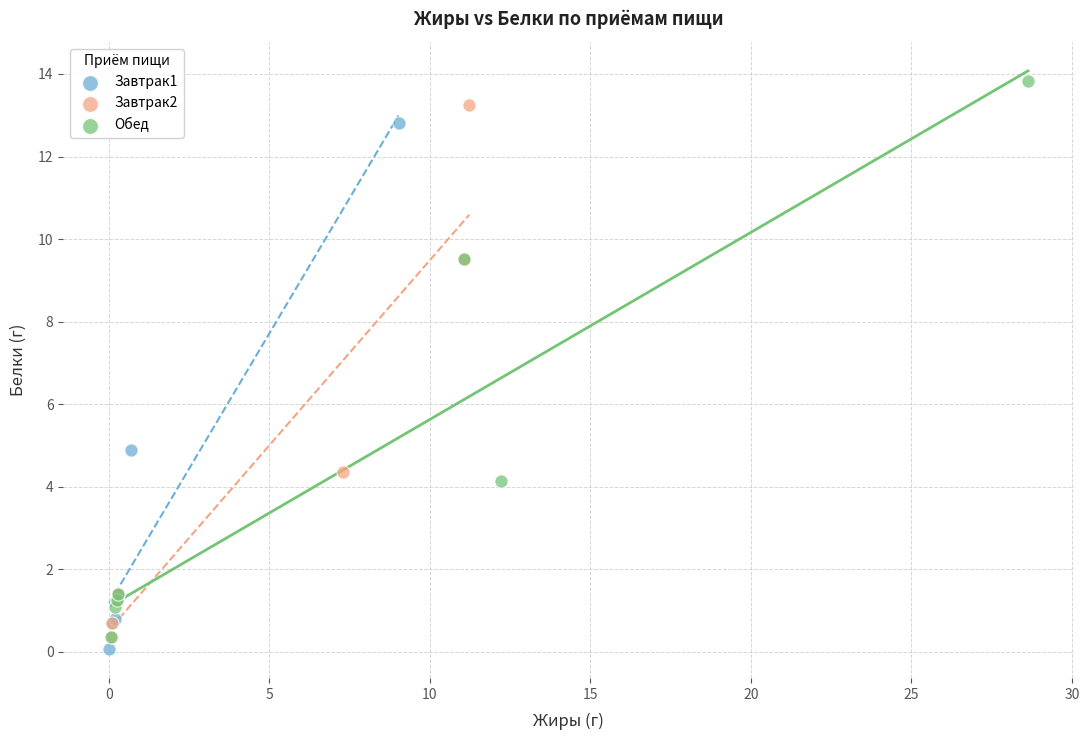

Which series reaches the minimum Y coordinate?

Завтрак1